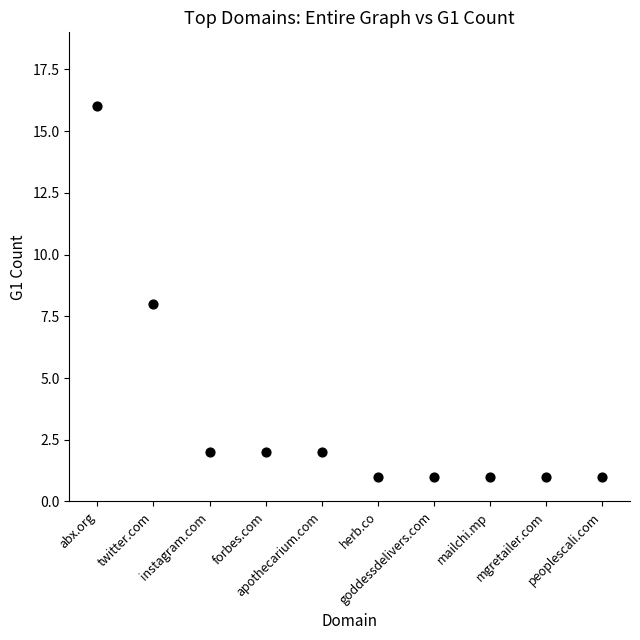

What is the range of Y values (max minus min)?

15